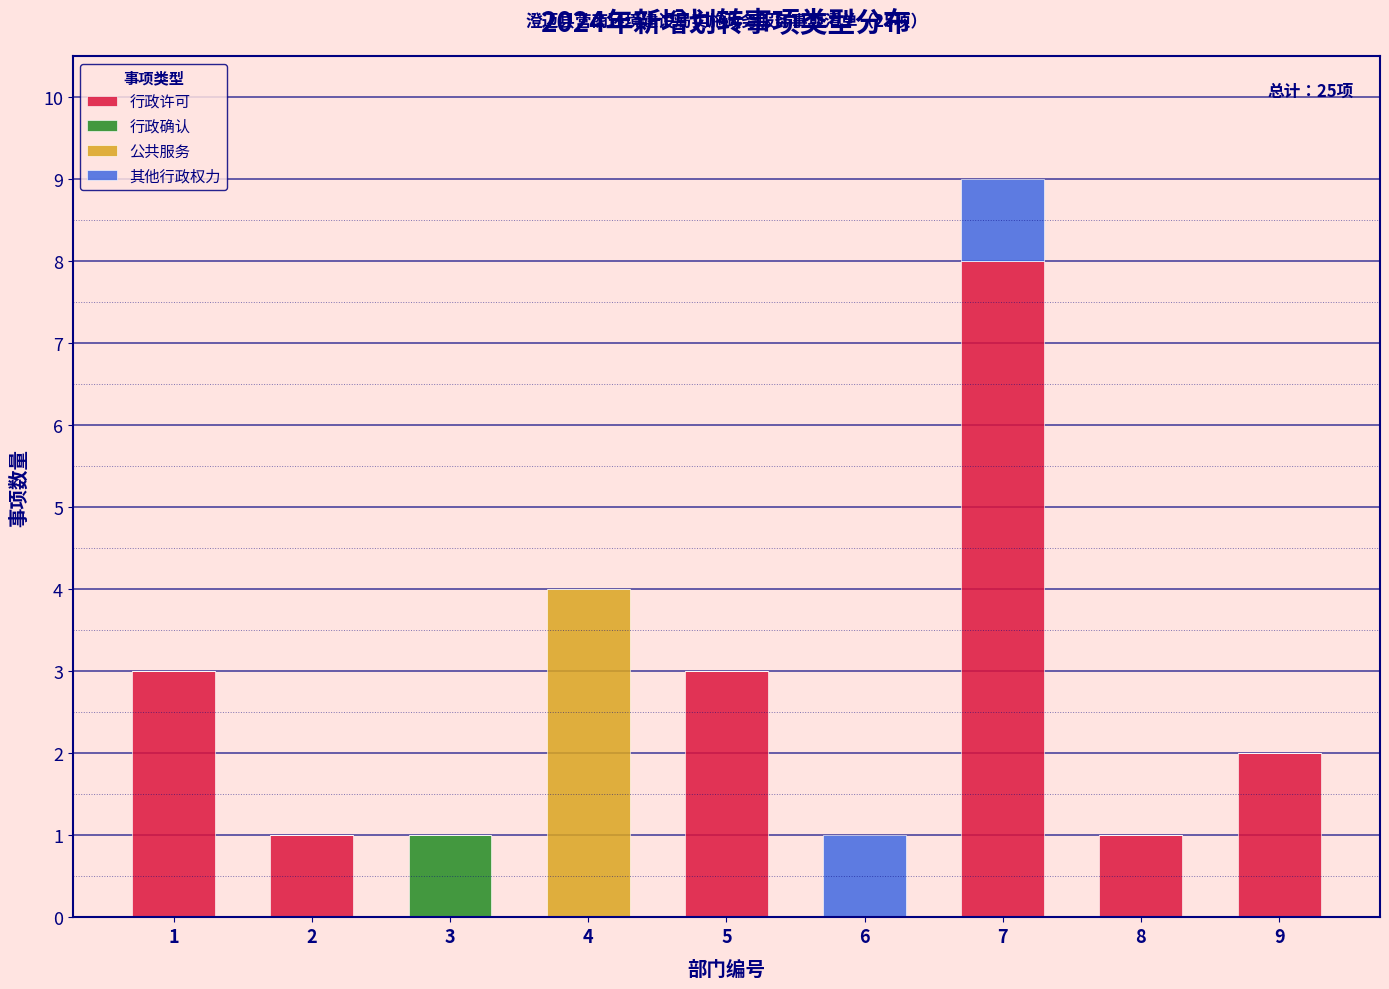

At which category is the sum across all series the highest?

7